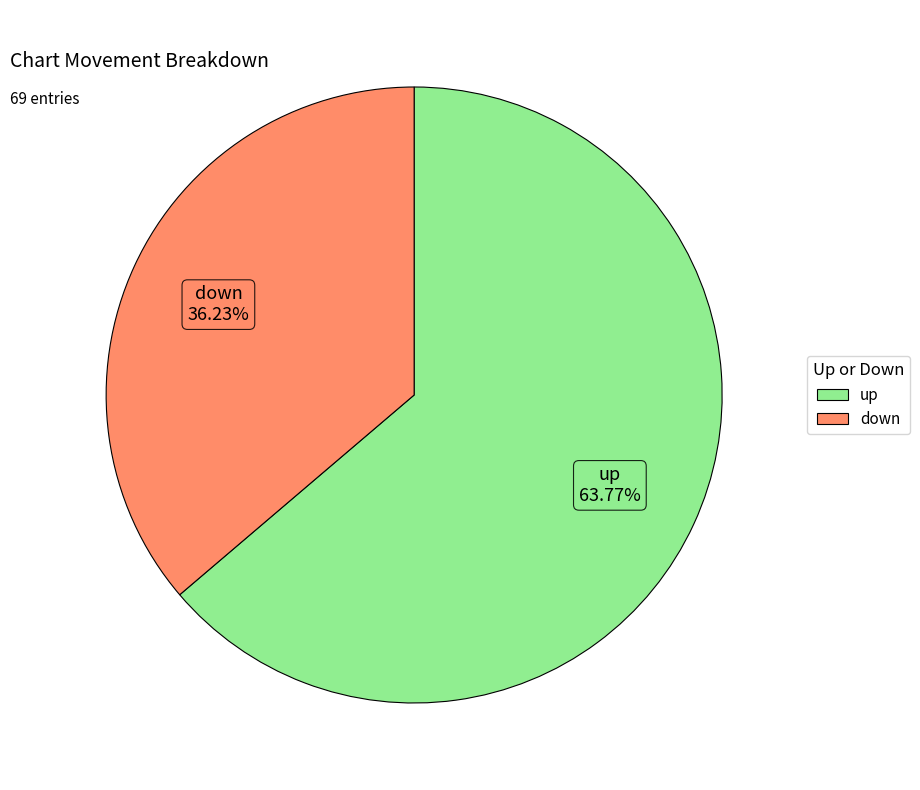

Which category has the biggest portion of the pie?

up